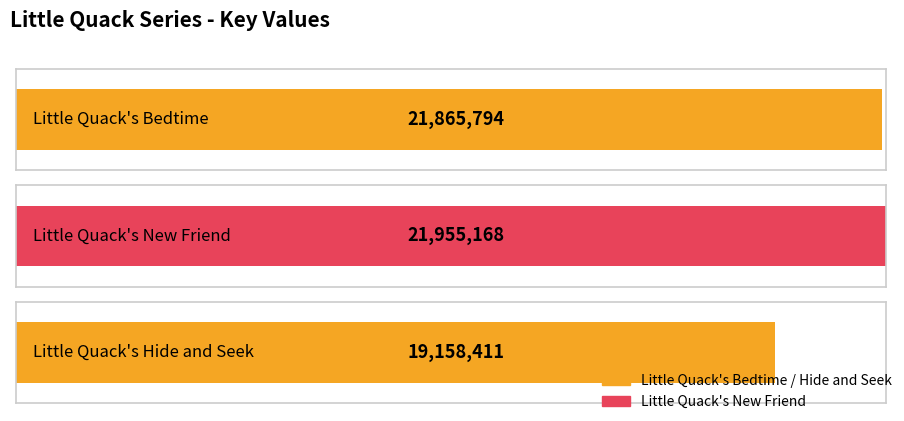

What is the label of the 1st bar from the left?

Little Quack's Bedtime